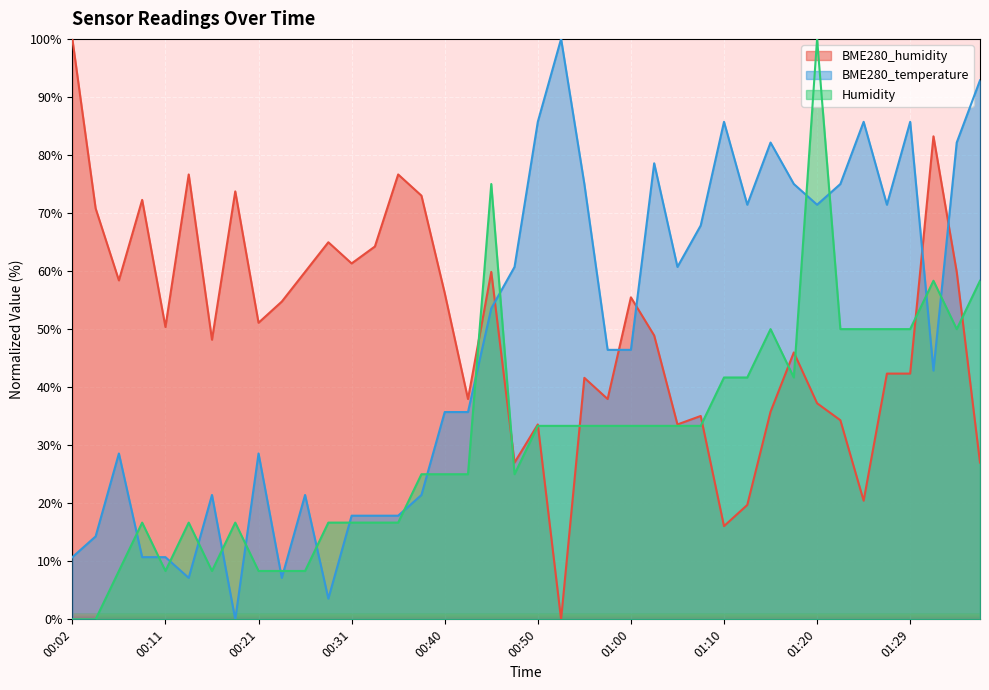

At which category does the chart reach its peak across all series?

00:02